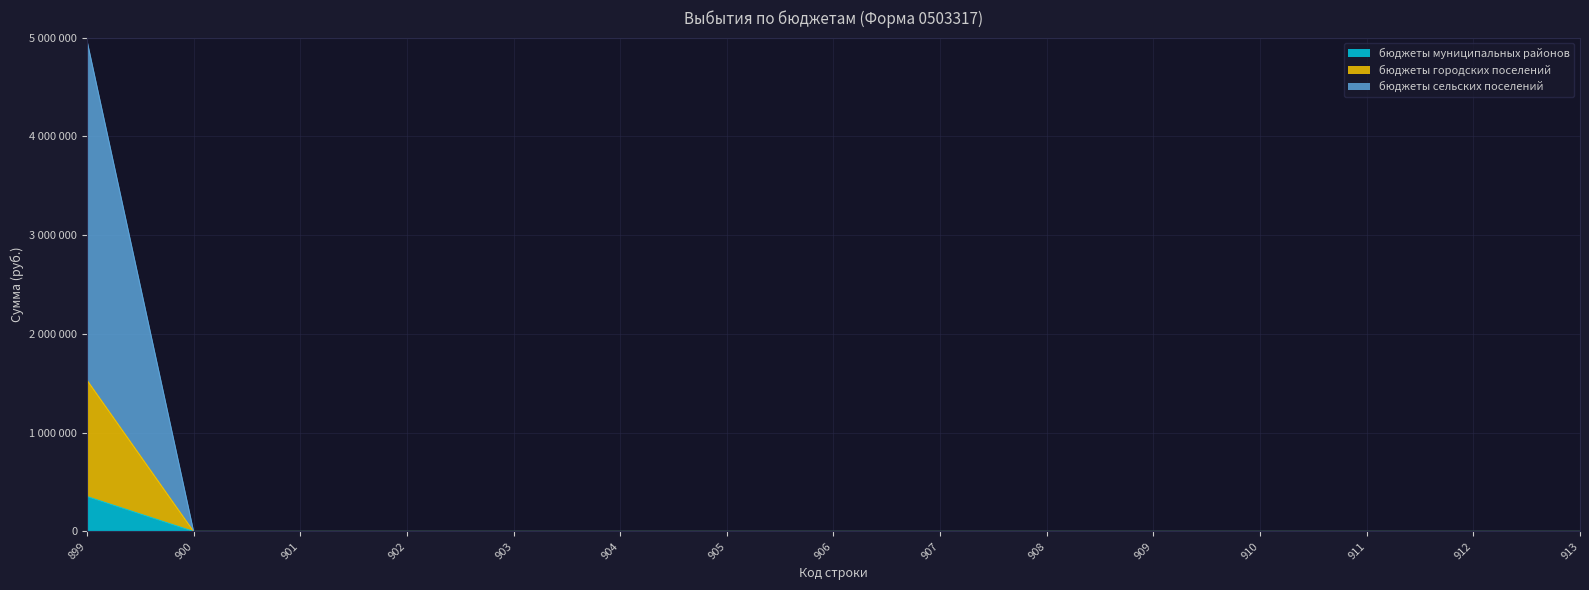

What are all the series names shown in the legend?

бюджеты муниципальных районов, бюджеты городских поселений, бюджеты сельских поселений